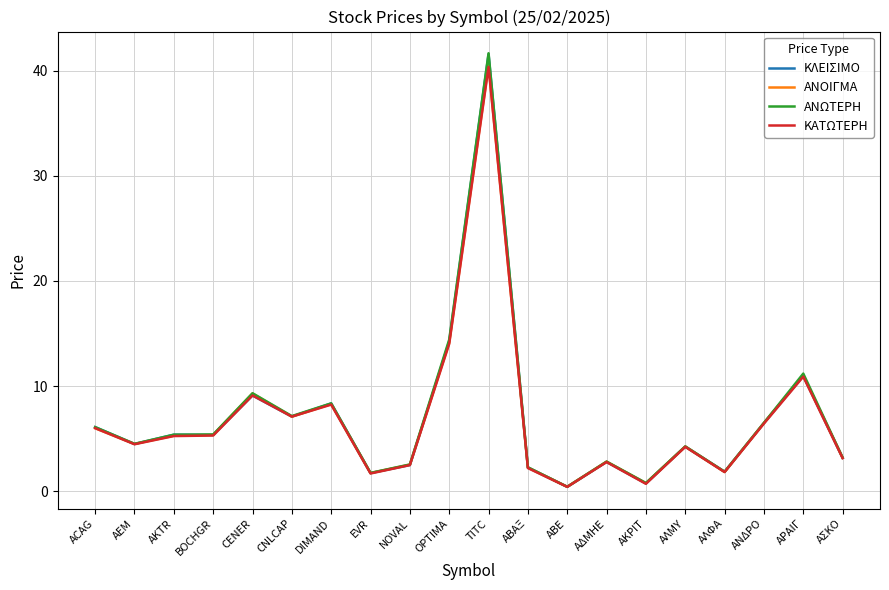

The value of ΚΛΕΙΣΙΜΟ at EVR is 1.7. True or false?

True